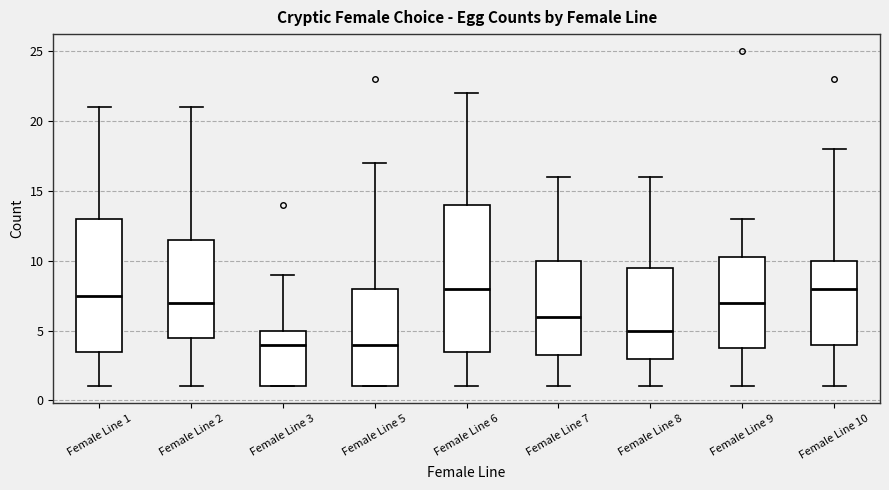

Reading left to right, transcribe this box plot: for each box, give where its median line is, the range the box spans, and where its two whiskers end, as read against the y-axis. The values are not printed on the chart, so give them approximately, as read against the axis.

Female Line 1: median 7.5, box 3.5 to 13.0, whiskers 1.0 to 21.0
Female Line 2: median 7.0, box 4.5 to 11.5, whiskers 1.0 to 21.0
Female Line 3: median 4.0, box 1.0 to 5.0, whiskers 1.0 to 9.0
Female Line 5: median 4.0, box 1.0 to 8.0, whiskers 1.0 to 17.0
Female Line 6: median 8.0, box 3.5 to 14.0, whiskers 1.0 to 22.0
Female Line 7: median 6.0, box 3.5 to 10.0, whiskers 1.0 to 16.0
Female Line 8: median 5.0, box 3.0 to 9.5, whiskers 1.0 to 16.0
Female Line 9: median 7.0, box 4.0 to 10.5, whiskers 1.0 to 13.0
Female Line 10: median 8.0, box 4.0 to 10.0, whiskers 1.0 to 18.0